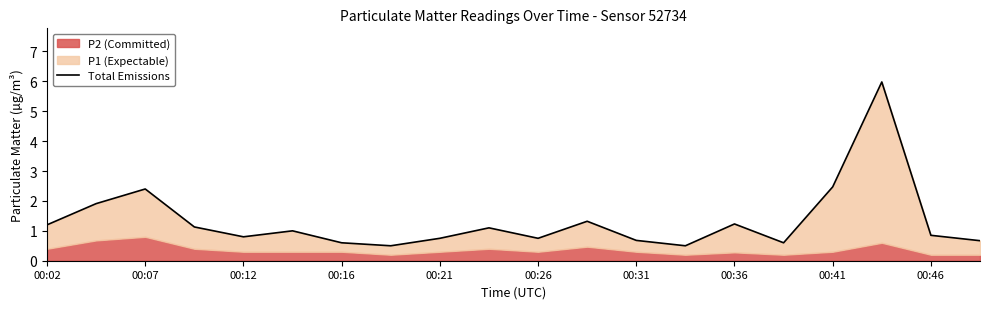

What is the difference between the maximum and minimum values?

5.5